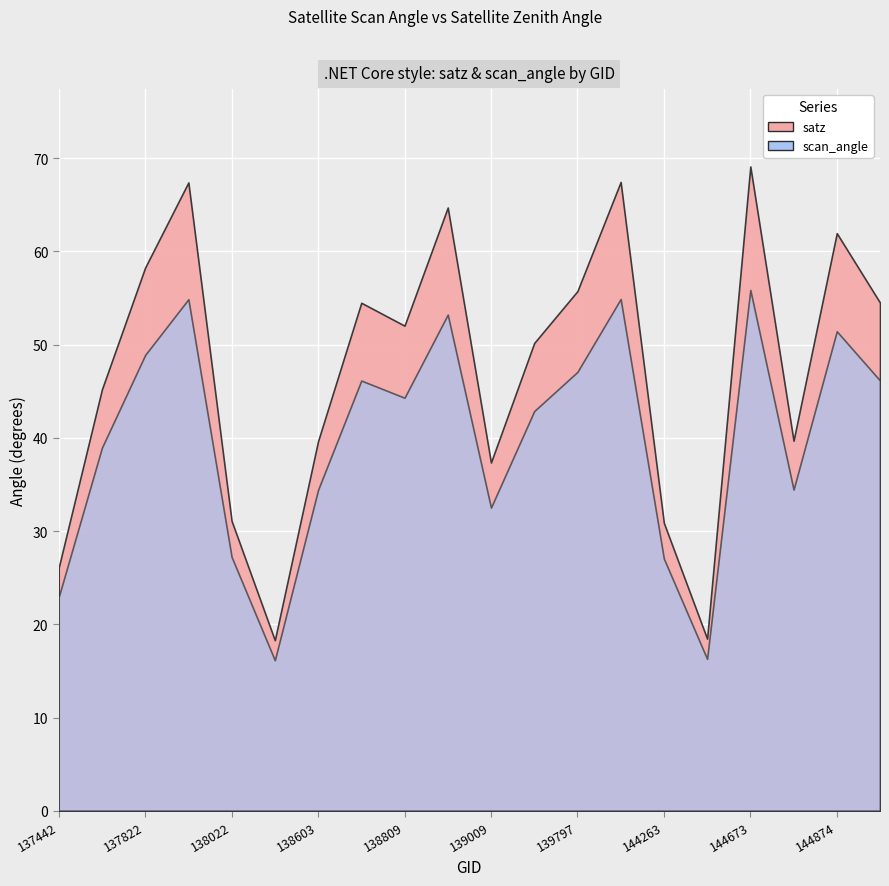

List the series in order of their overall mean, highest first.

satz, scan_angle